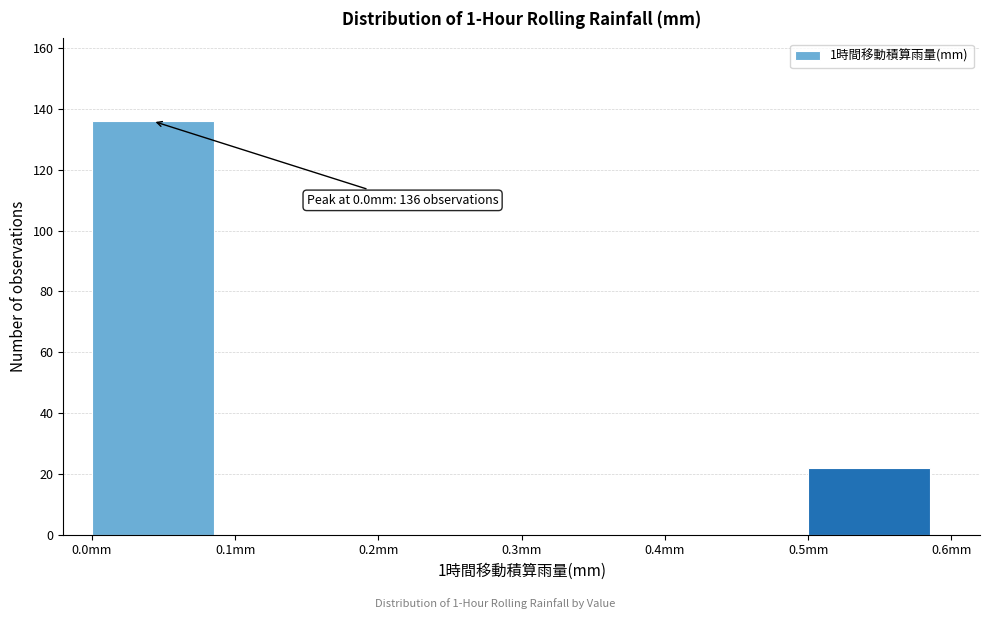

Which range on the x-axis has the tallest bar?

0.0 to 0.1